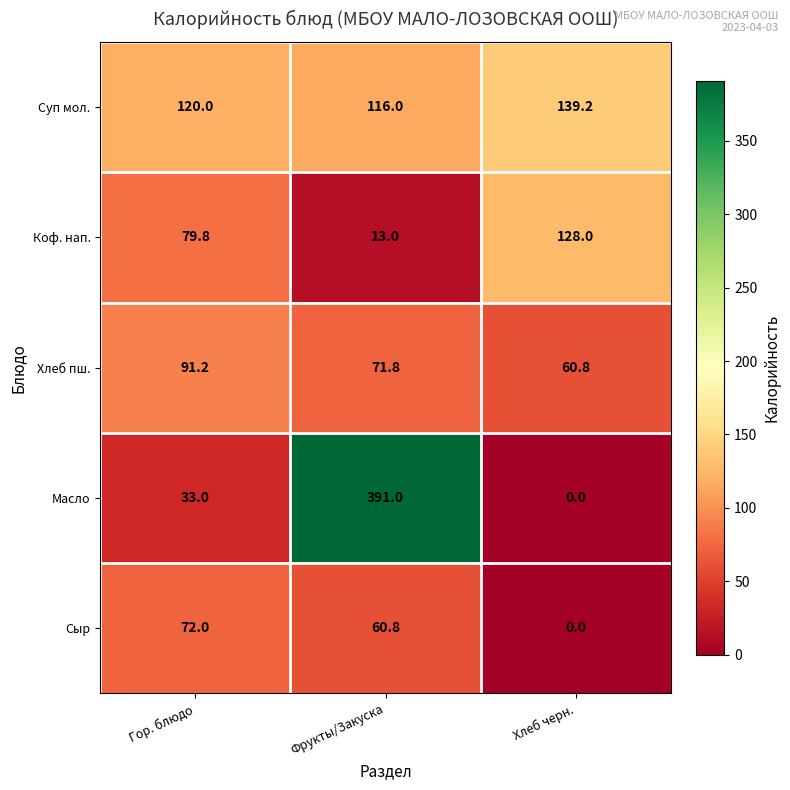

What is the total value across all series at Фрукты/Закуска?

652.6